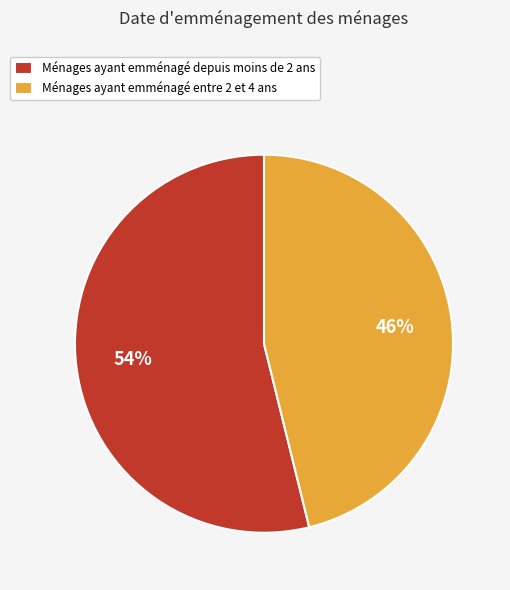

Rank the categories by value from lowest to highest.

Ménages ayant emménagé entre 2 et 4 ans, Ménages ayant emménagé depuis moins de 2 ans